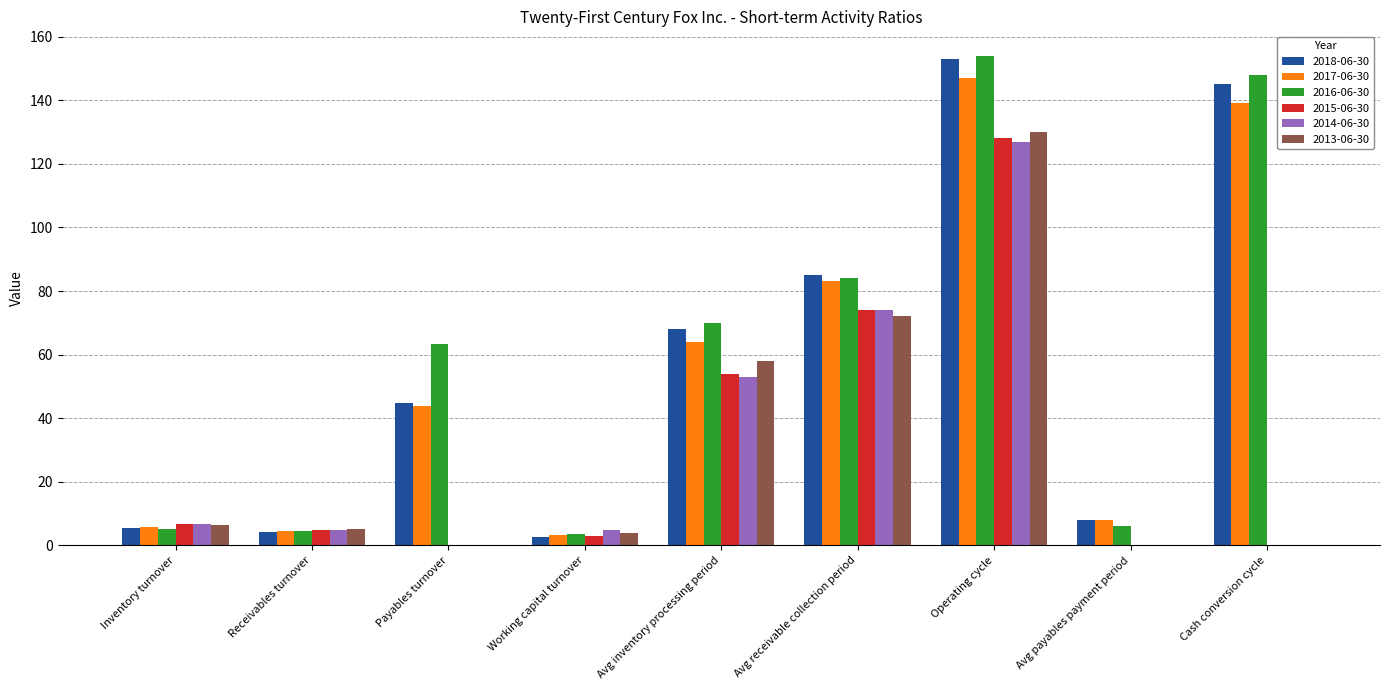

True or false: 2016-06-30 has a value of 38.0 at Payables turnover.

False